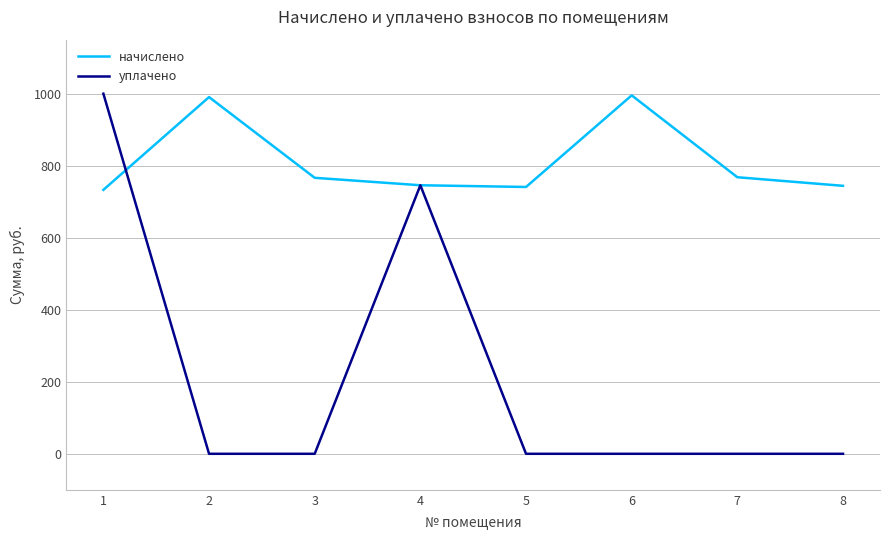

At which category does уплачено reach its first local peak?

4